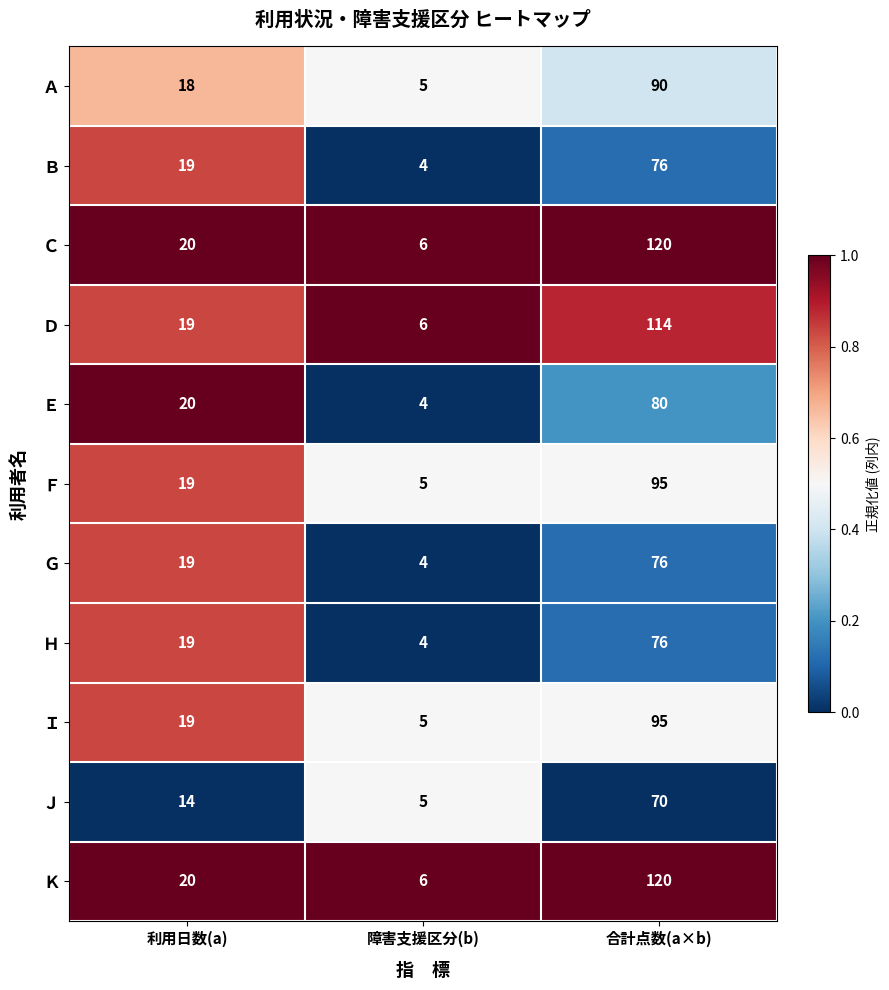

At which label does Ｊ reach its minimum?

障害支援区分(b)